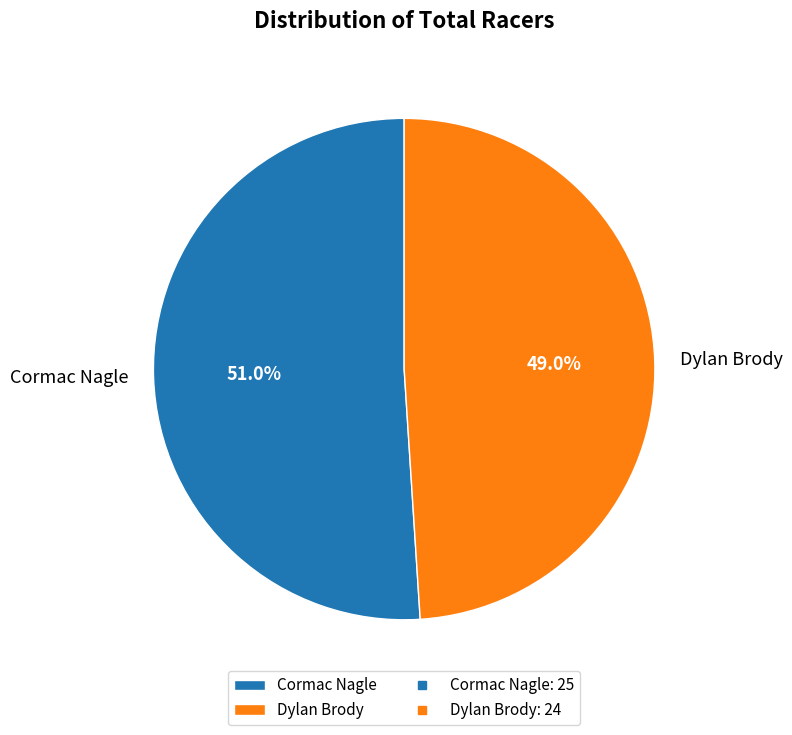

Which has a higher value, Cormac Nagle or Dylan Brody?

Cormac Nagle